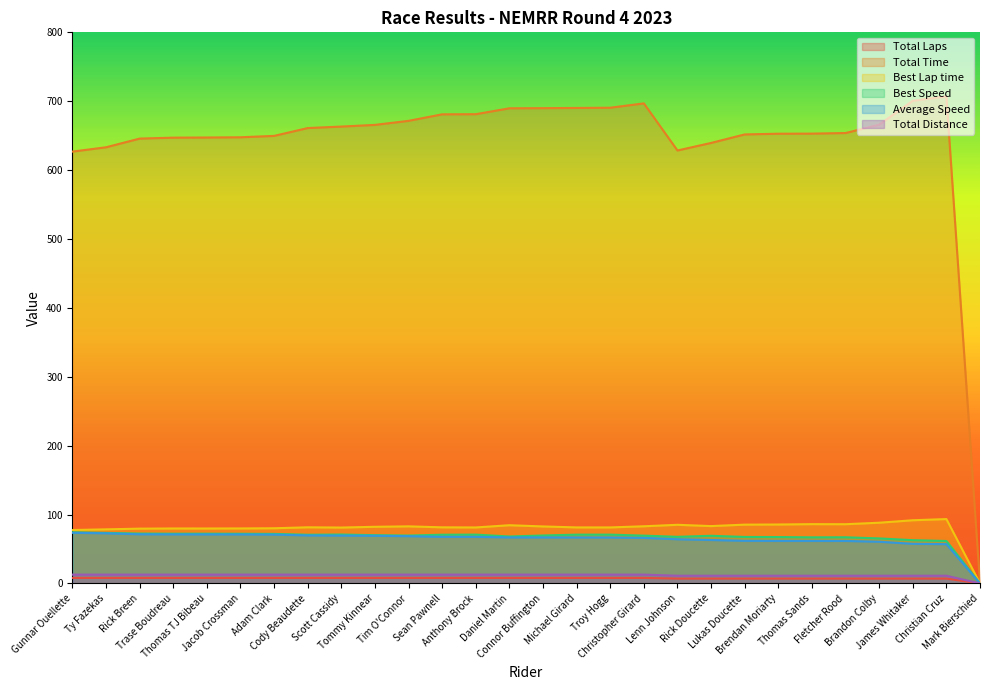

True or false: Total Laps has a value of 11.2 at Brendan Moriarty.

True